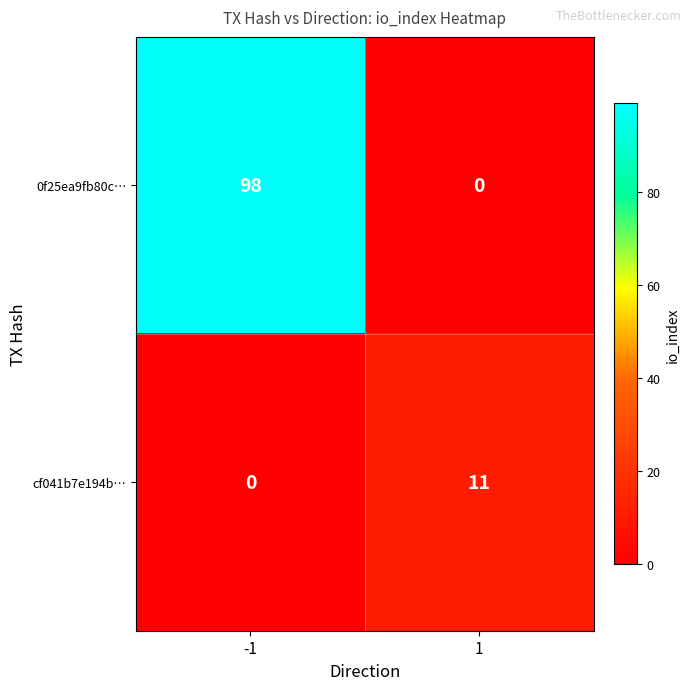

Reading left to right, extract all data points from this chart.

0f25ea9fb80c…: -1=98	1=0
cf041b7e194b…: -1=0	1=11